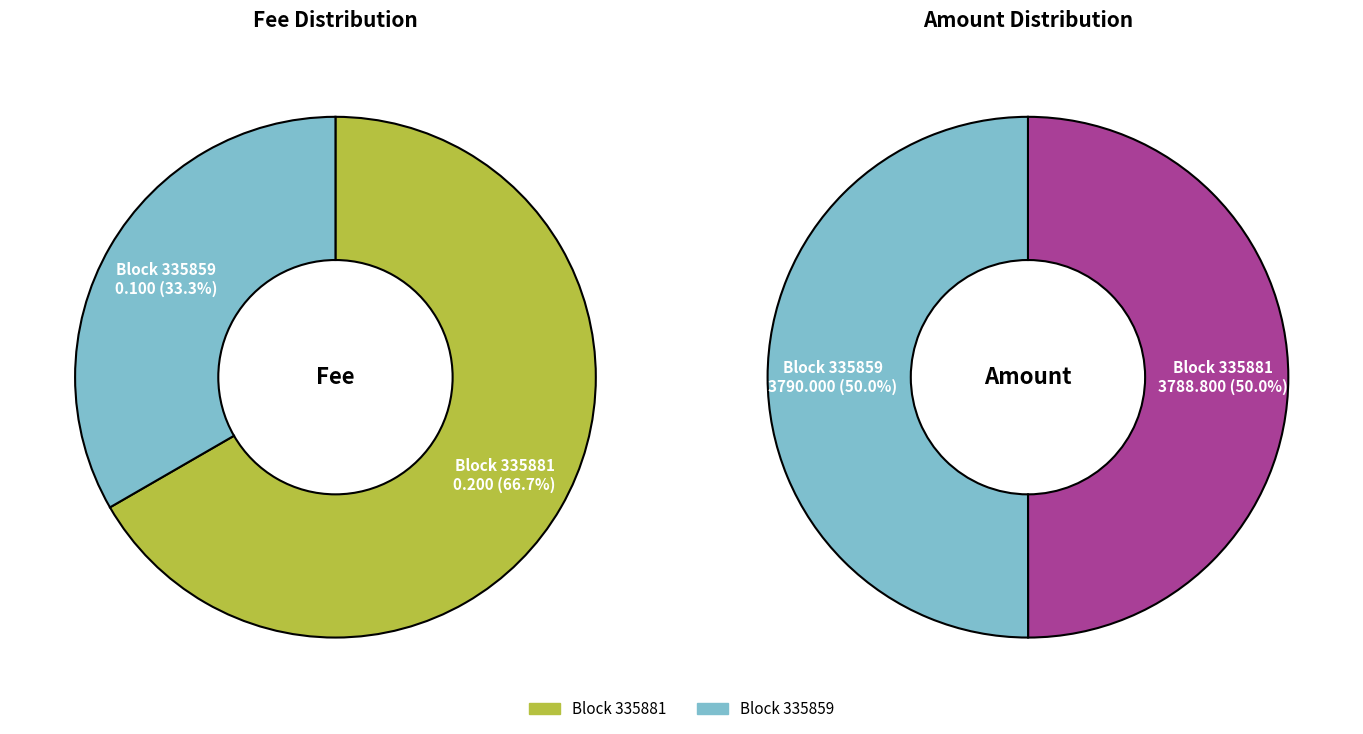

Rank the categories by Fee value from lowest to highest.

335859, 335881